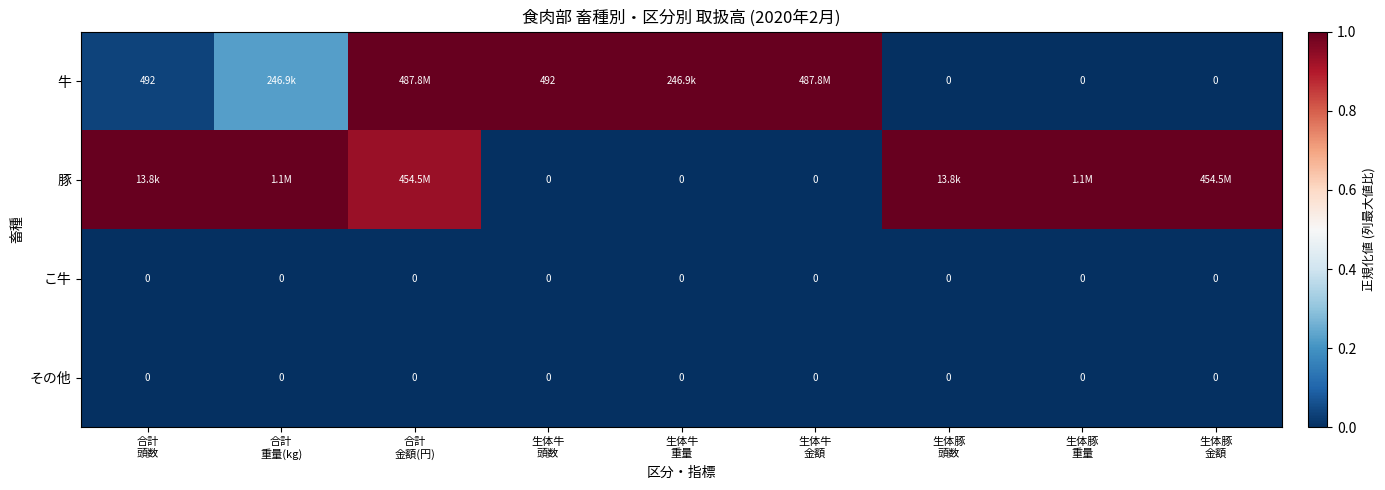

True or false: 豚 has a value of 1.0 at 合計 頭数.

True